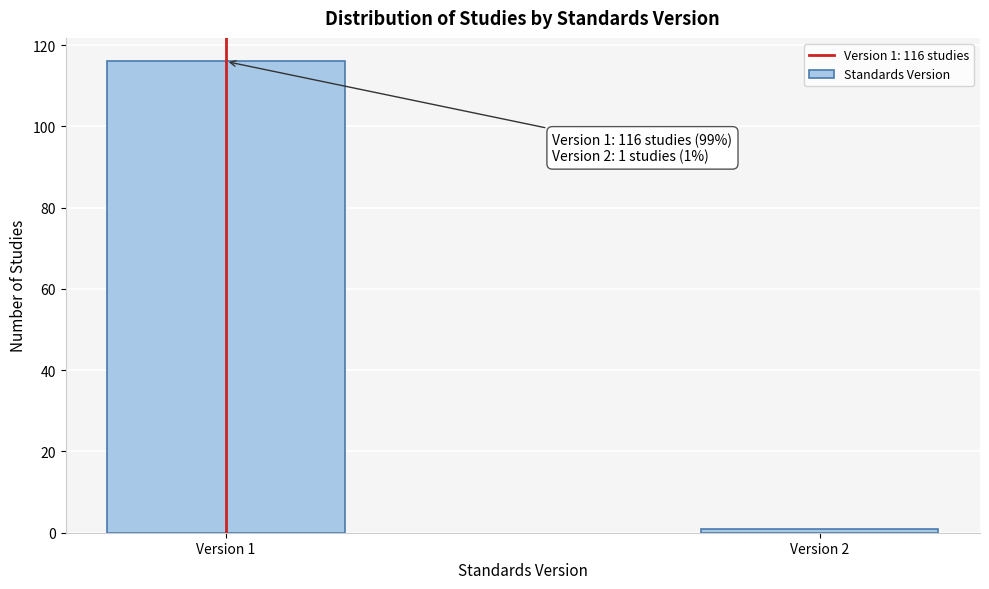

Reading right to left, extract all data points from this chart.

1	116